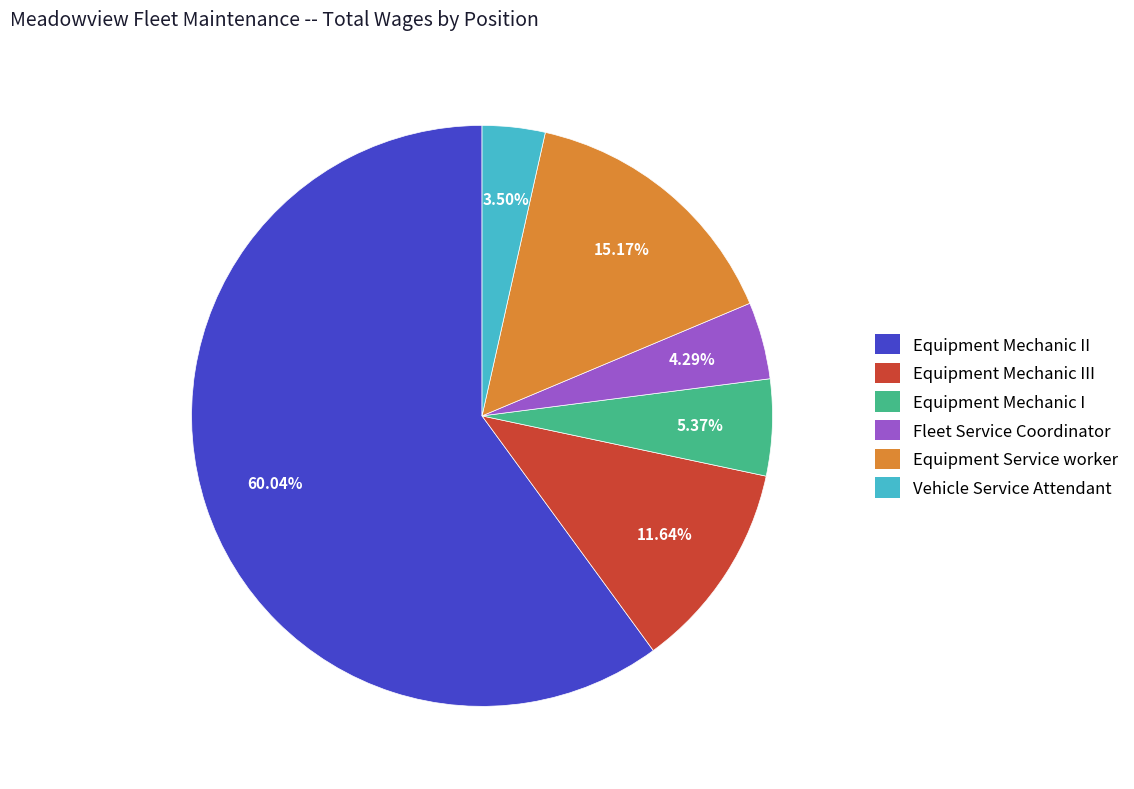

Is there any slice that represents more than half of the pie?

Yes